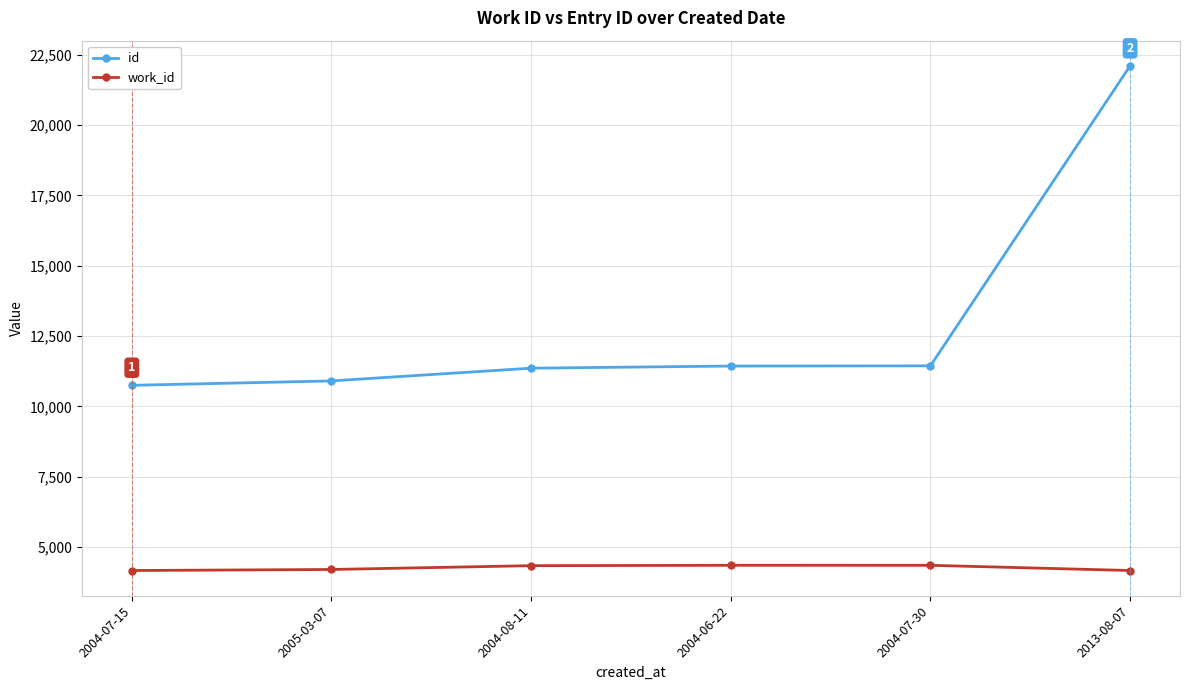

What is the label of the 4th point from the left?

2004-06-22